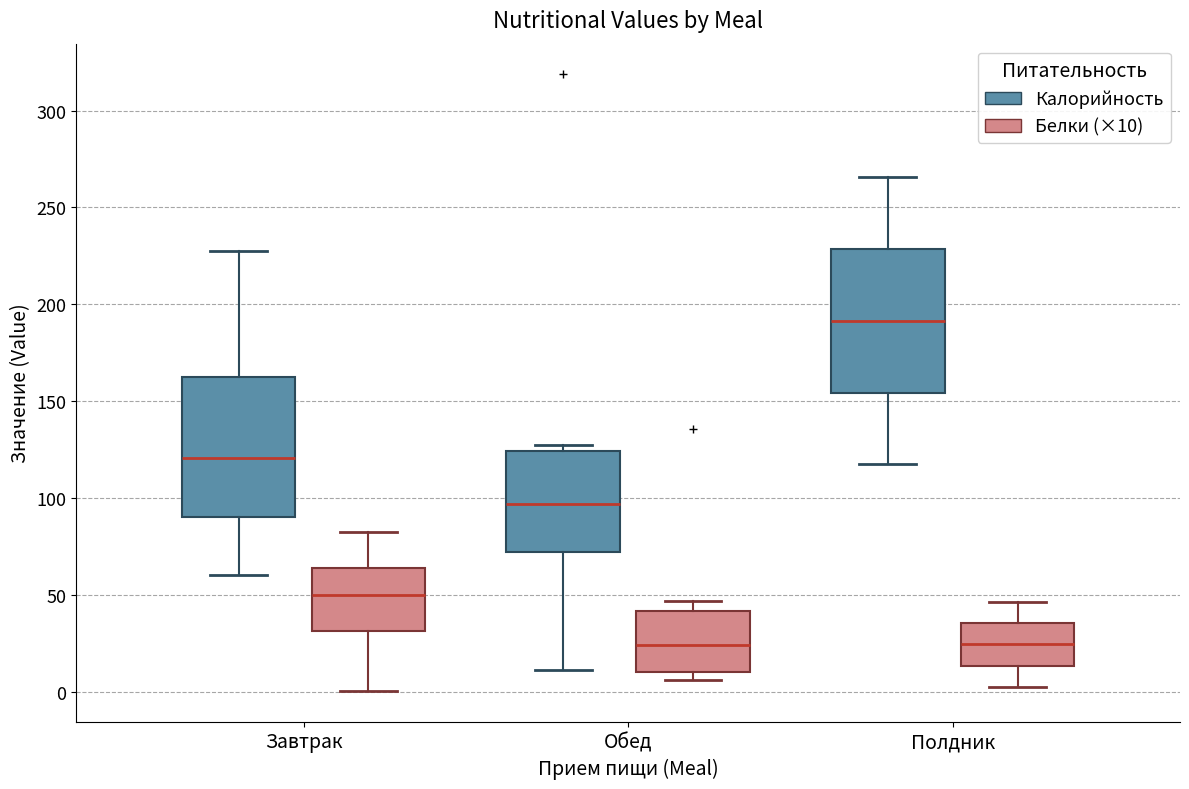

Which box's median line is the highest?

Полдник (Калорийность)